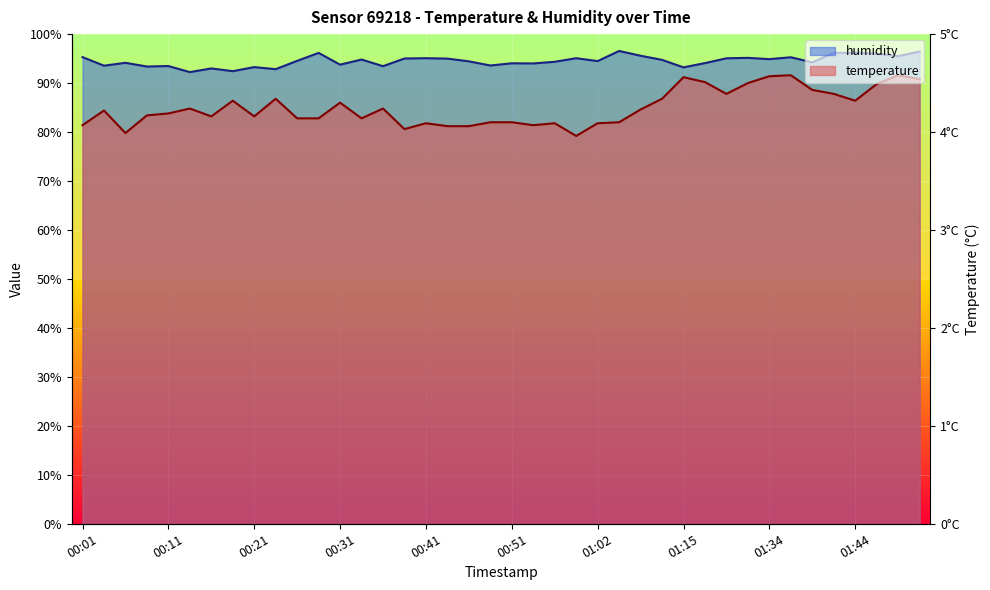

The value of humidity at 00:49 is 61.2. True or false?

False